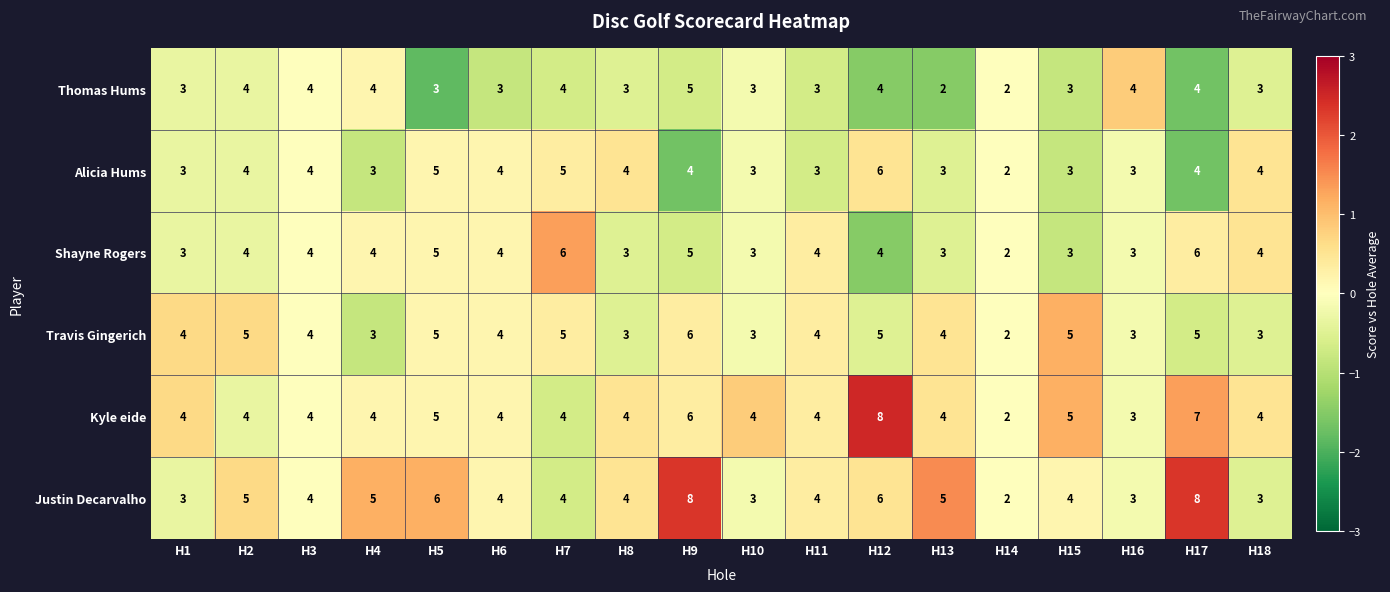

What value does the Alicia Hums series have at H2?

4